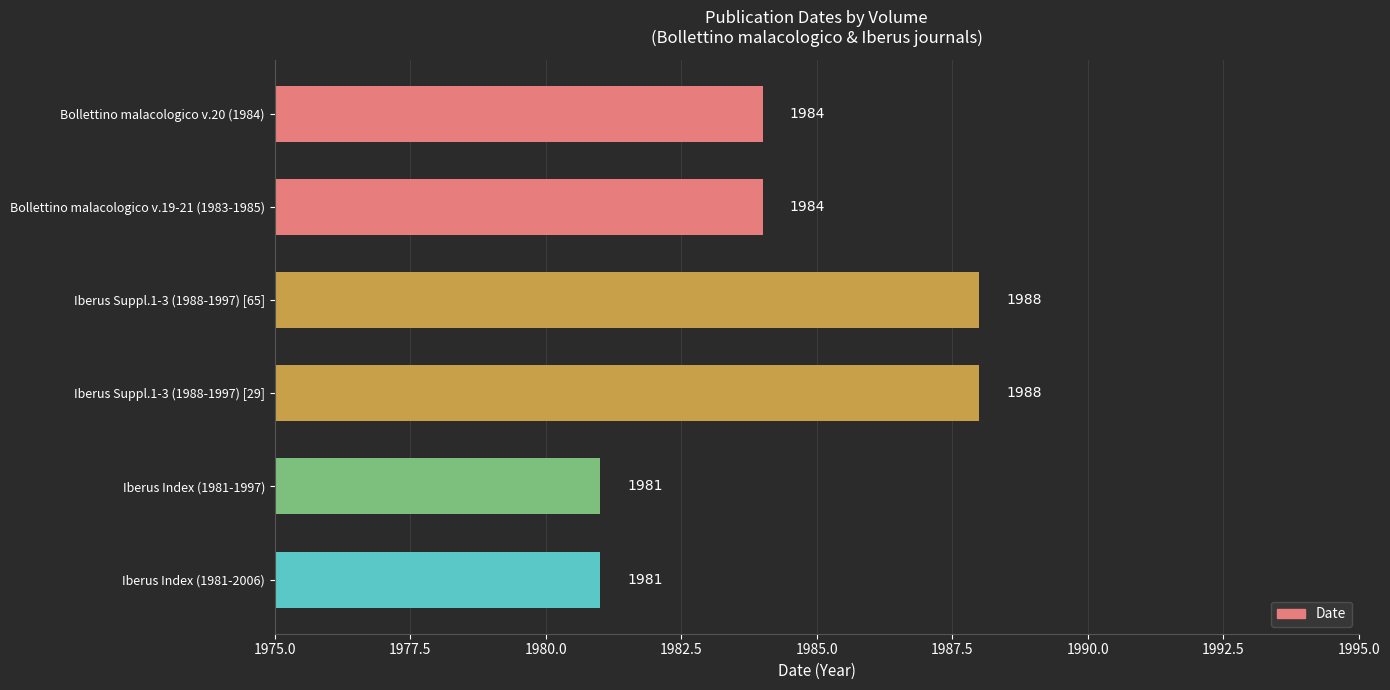

True or false: the data shows 1981 at Iberus Index (1981-1997).

True